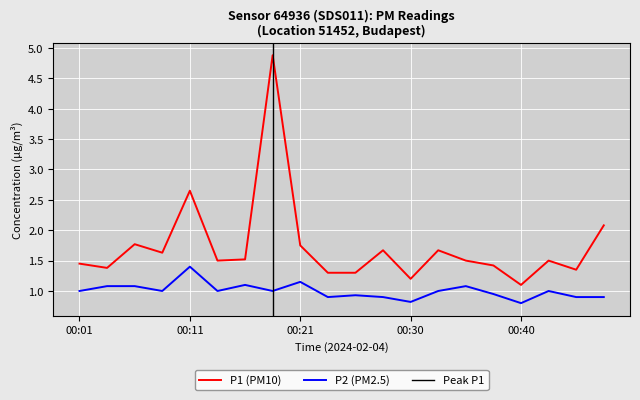

True or false: P2 and P1 cross at least once.

False